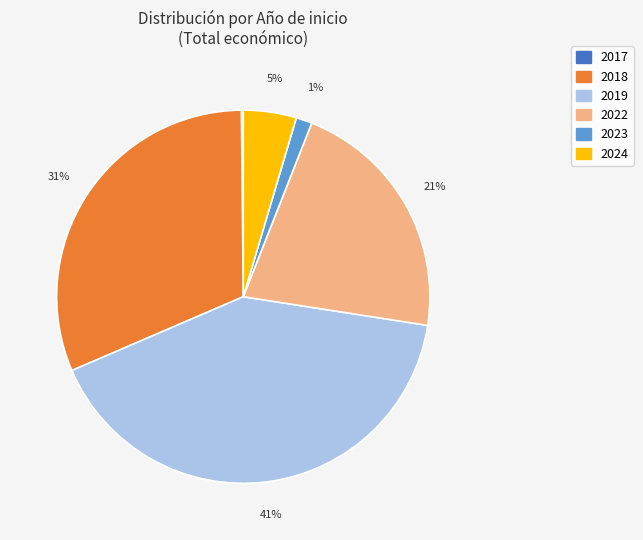

To the nearest percent, what is the difference between the largest and smallest slice percentages?

41%